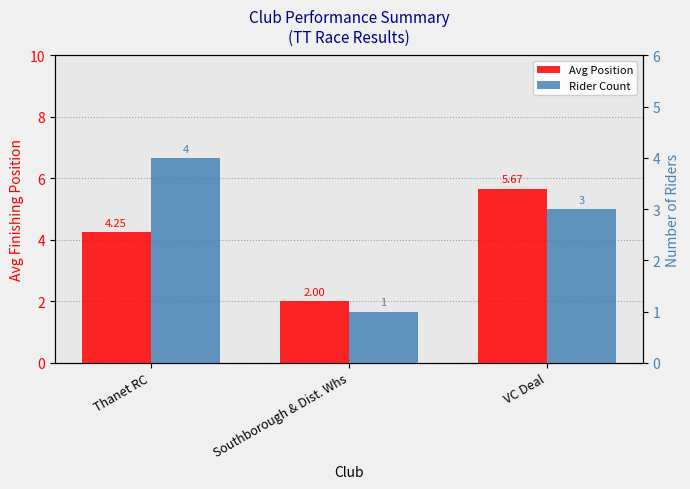

At which label is Rider Count closest to 2?

Southborough & Dist. Whs